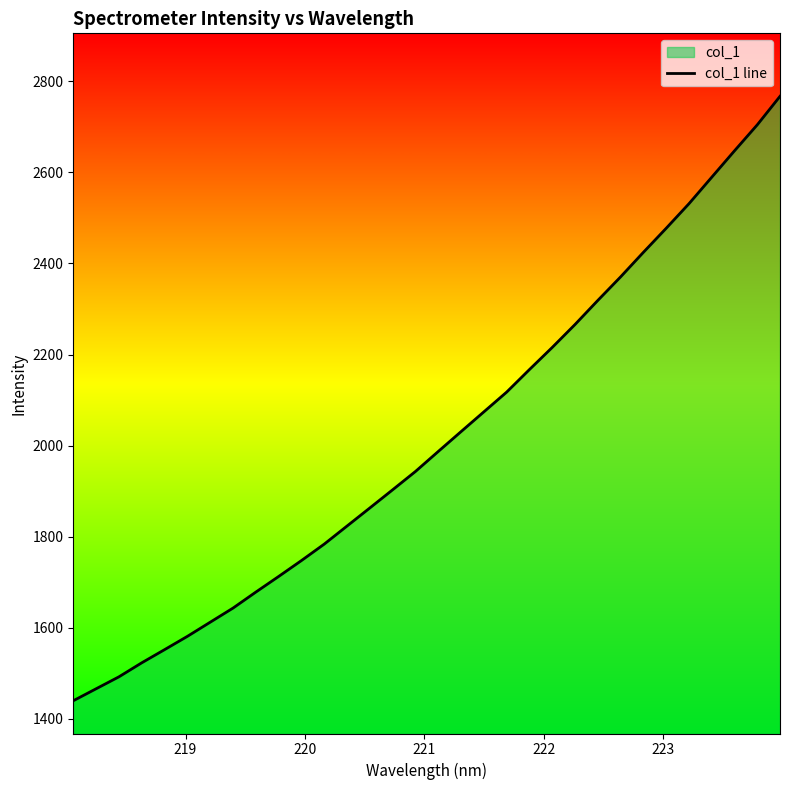

What is the smallest value displayed?

1439.4